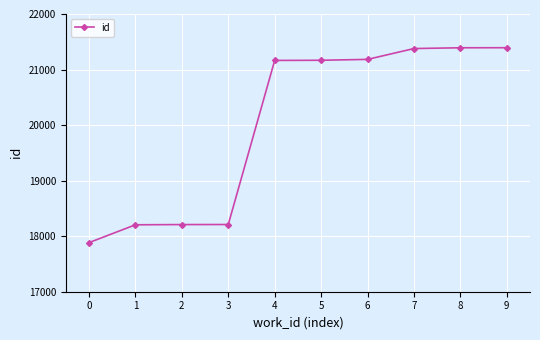

What is the difference between the values at 9 and 4?

229